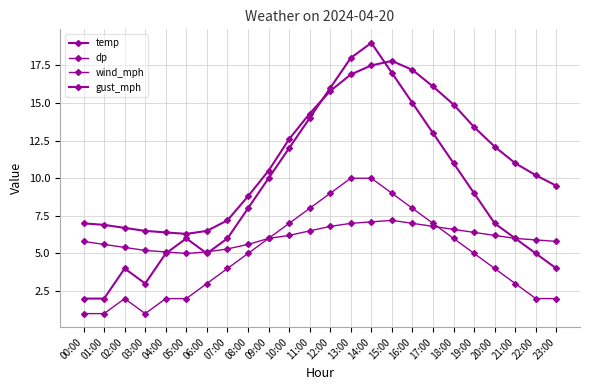

Rank the series by their average value, from highest to lowest.

temp, gust_mph, dp, wind_mph